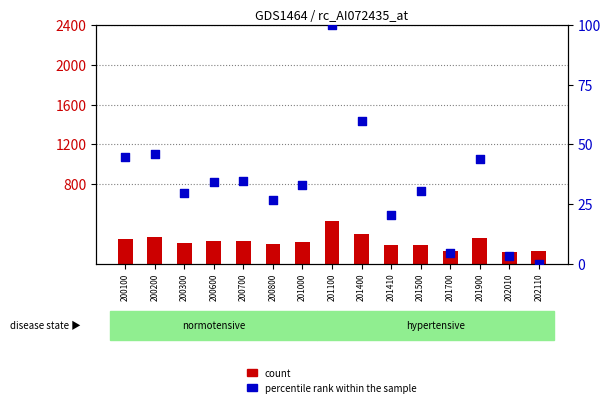

What is the total value across all series at 202110?

124.0